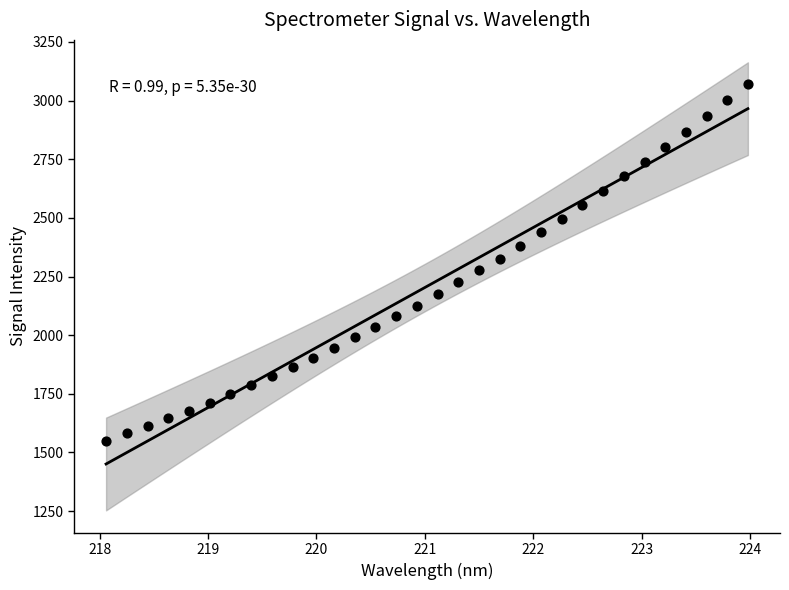

What is the range of X values (max minus min)?

5.9